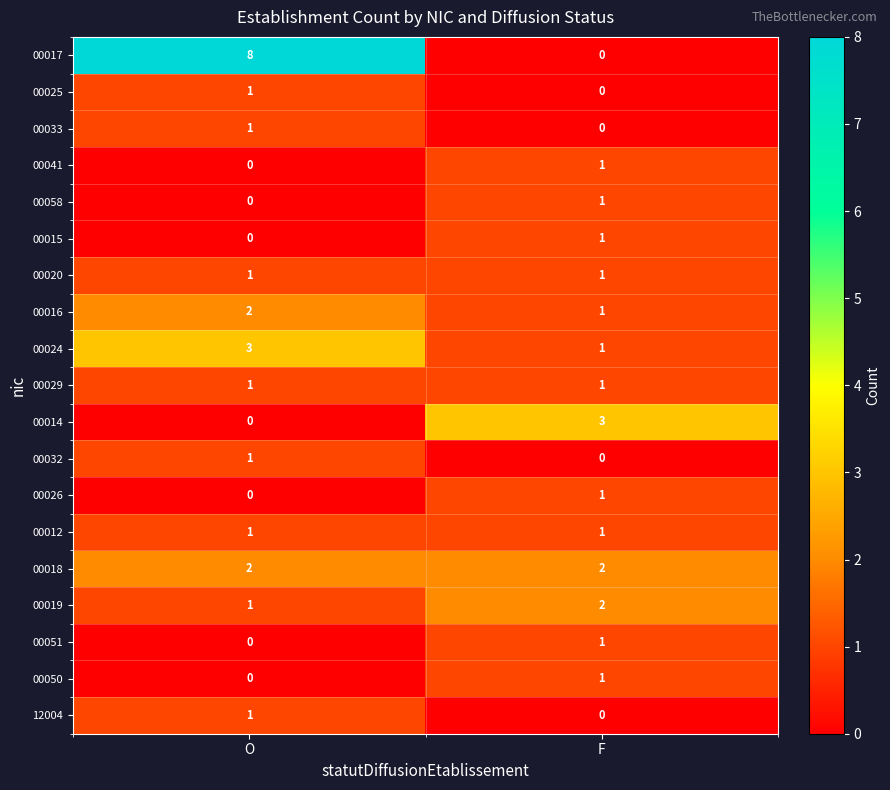

At which label is 00058 closest to 0?

O